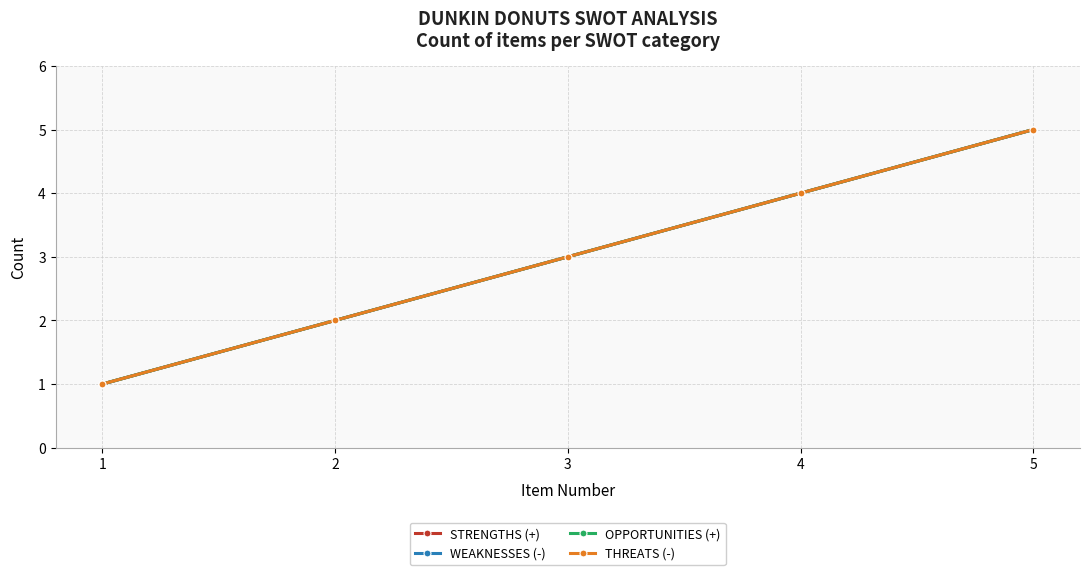

Is this an area chart (filled region under the line)?

No